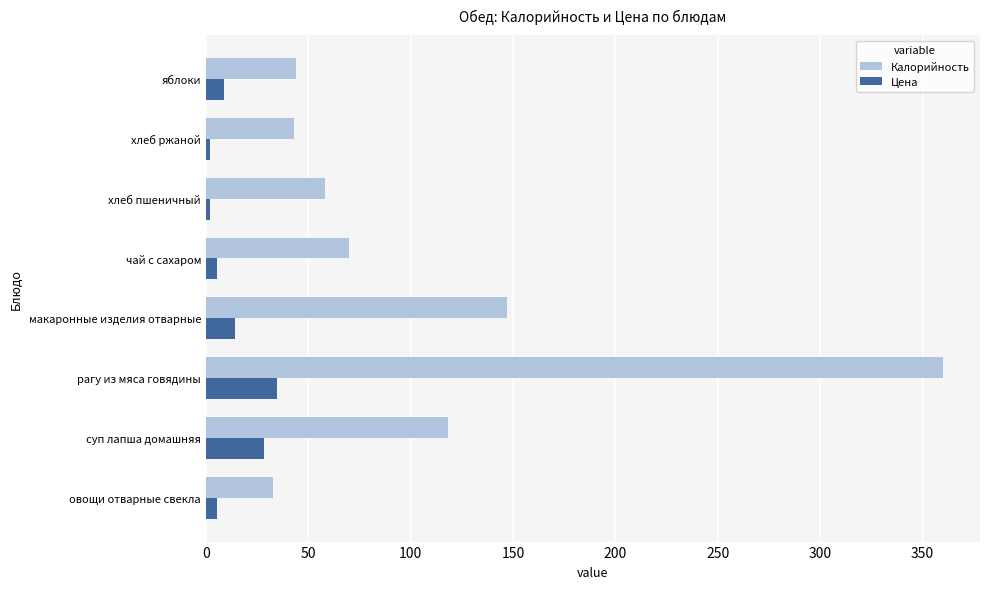

Which series has the largest range (max minus min)?

Калорийность